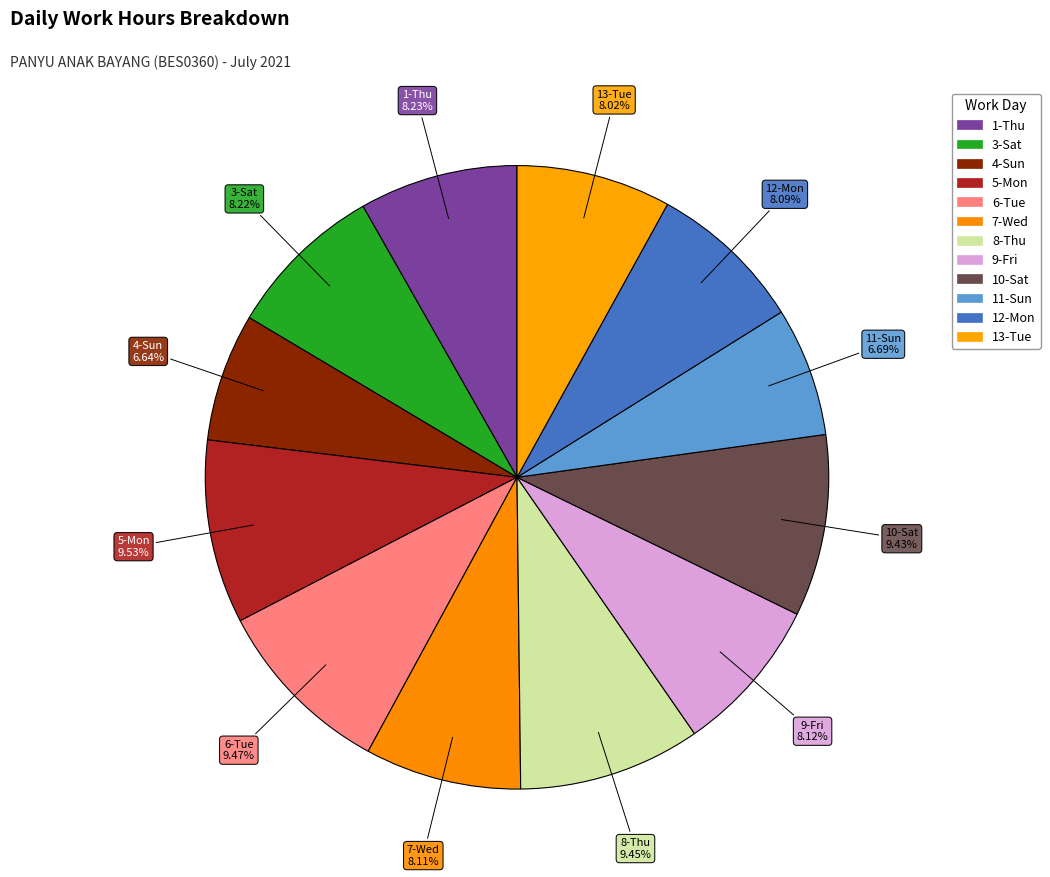

Combined, what portion of the pie is 12-Mon and 6-Tue?

17.6%